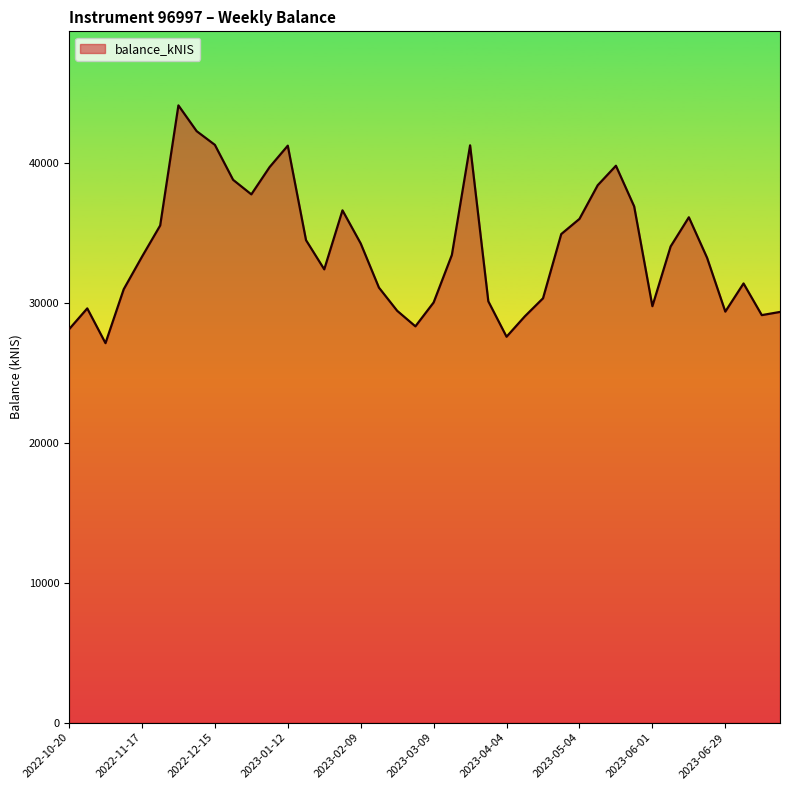

What is the maximum value shown in the chart?

44106.7